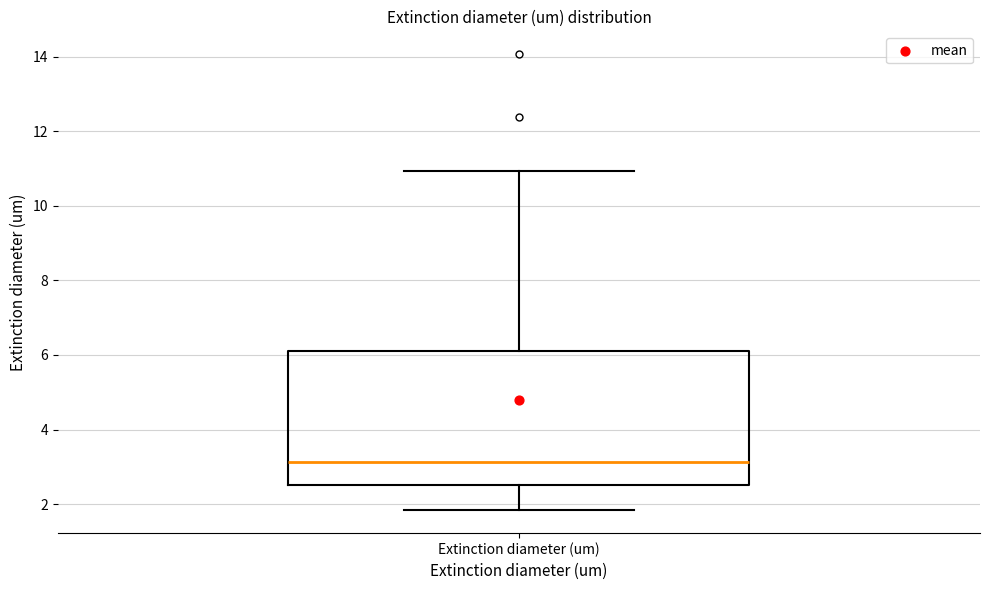

Read this box plot against the y-axis: the position of the median line, the range covered by the box, and the ends of both whiskers. The values are not printed on the chart, so give them approximately, as read against the axis.

median 3.2, box 2.4 to 6.2, whiskers 1.8 to 11.0